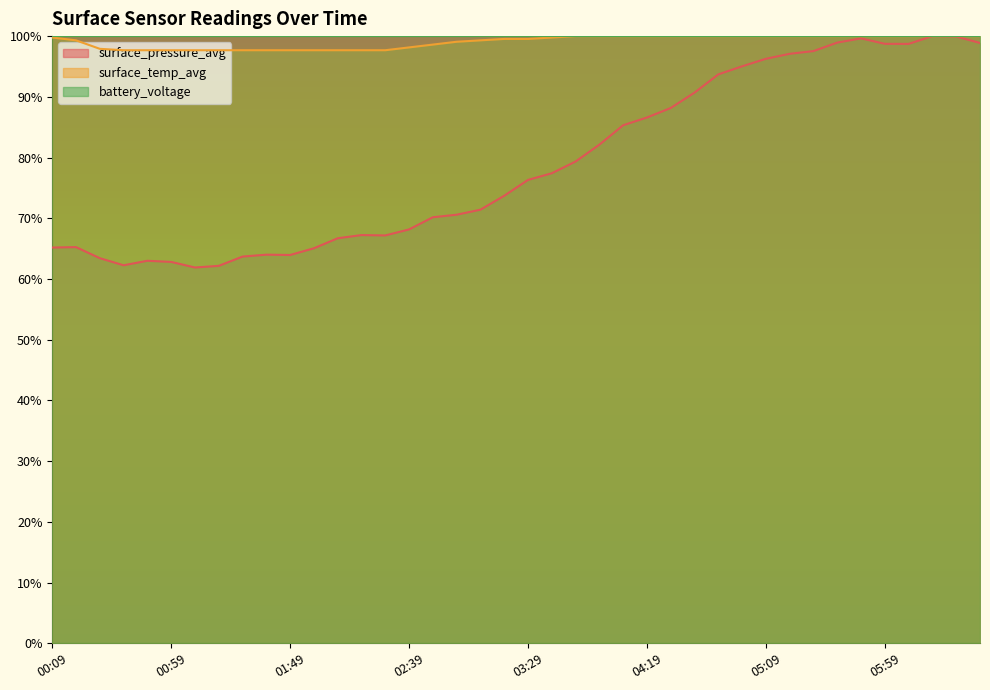

At which label does surface_temp_avg first exceed 99?

00:09